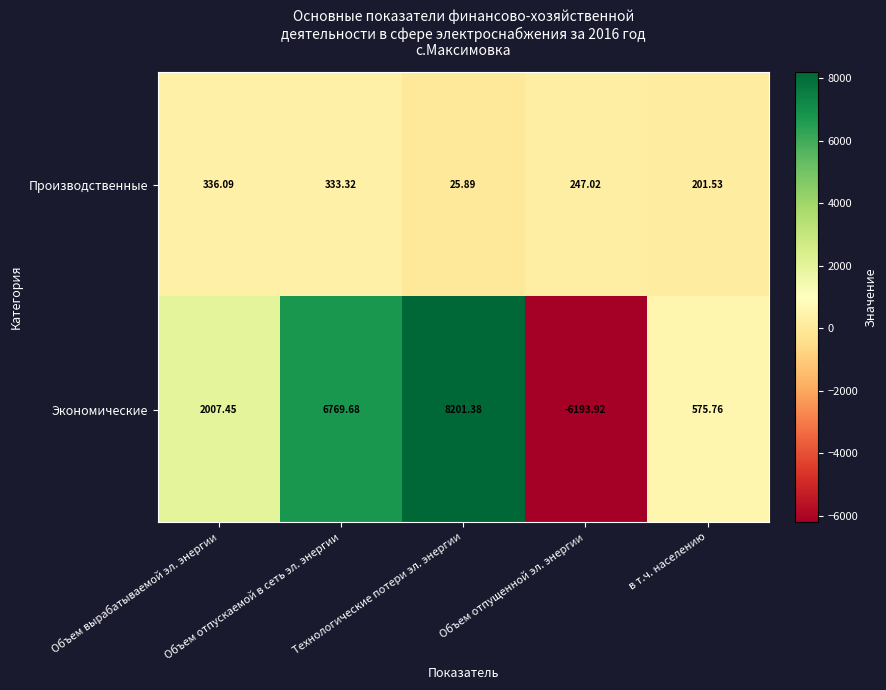

What is the difference between the highest and lowest values at Объем вырабатываемой эл. энергии?

1671.4